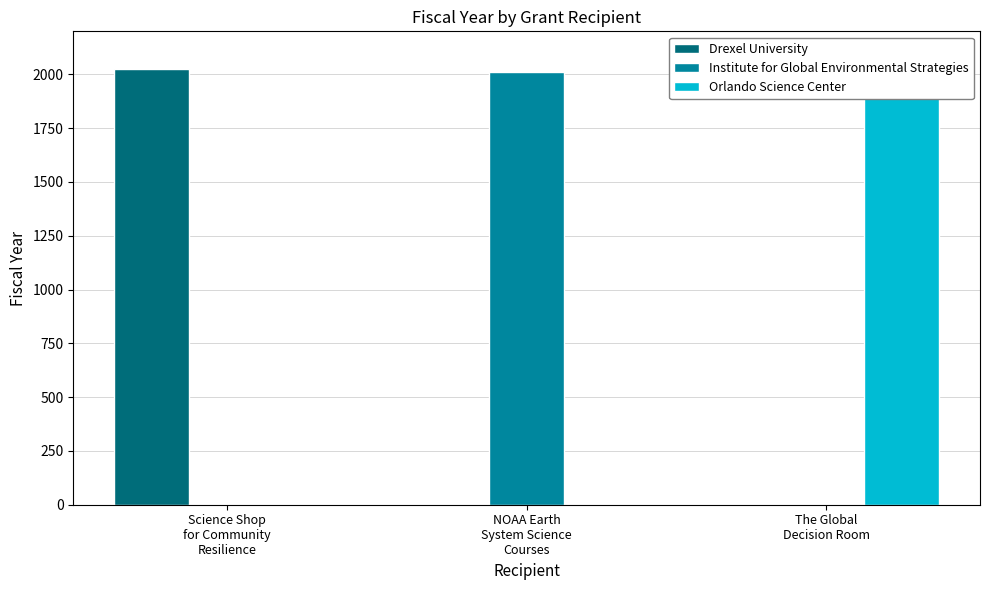

What is the label of the 1st bar from the left?

Science Shop
for Community
Resilience